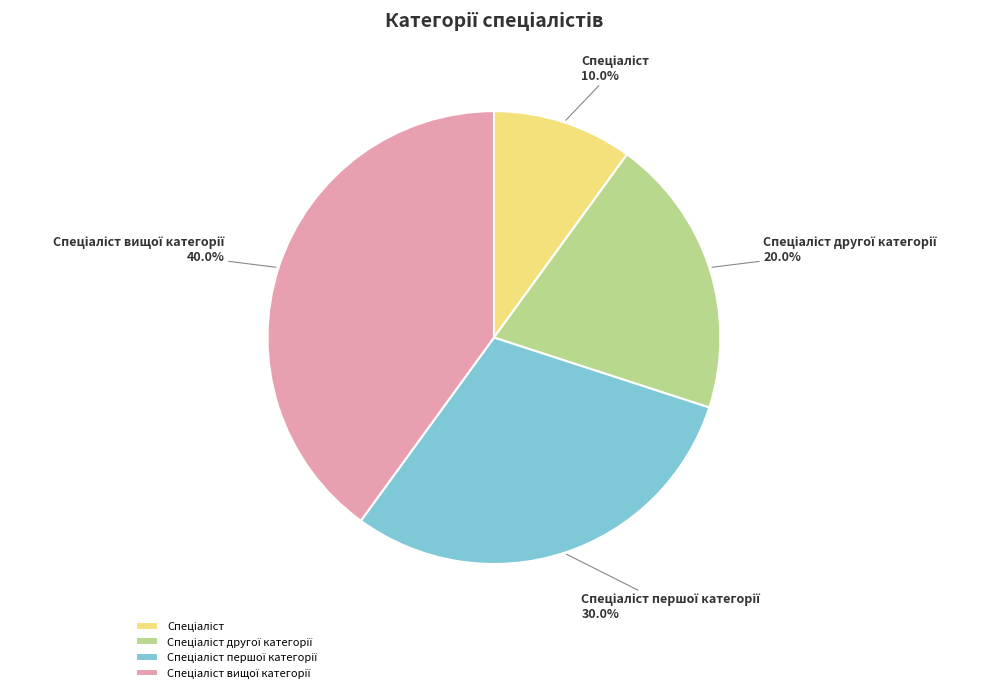

Is there a majority slice in this chart?

No